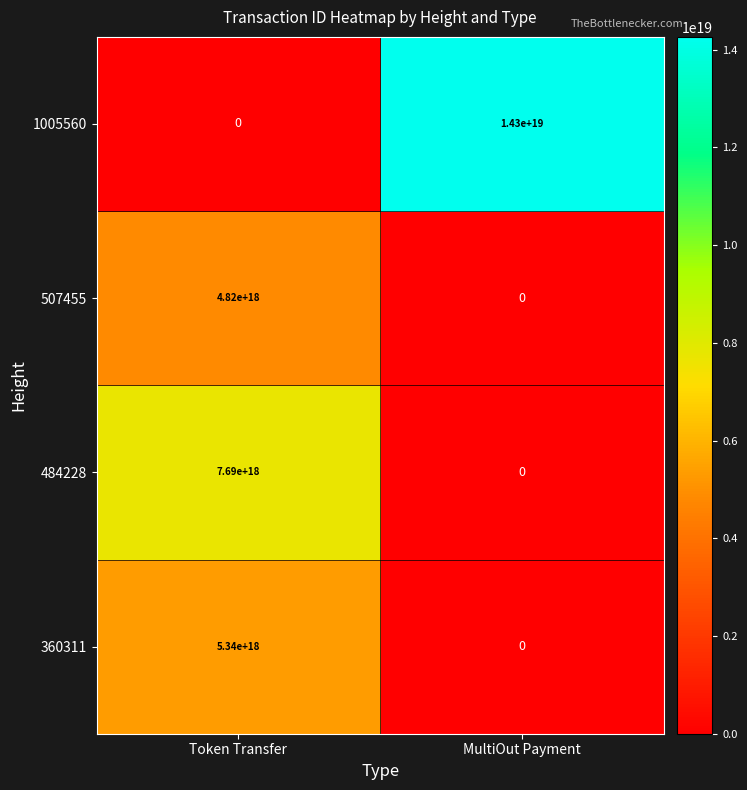

True or false: 1005560 has a value of 4952536357673952256.0 at MultiOut Payment.

False